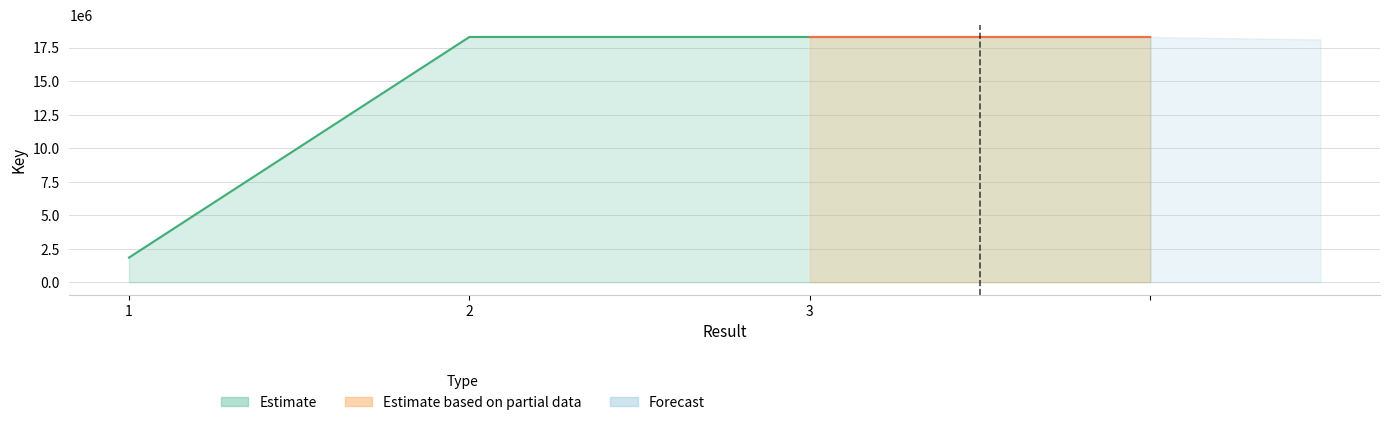

What is the sum of the values at 3 and 1?

20125795